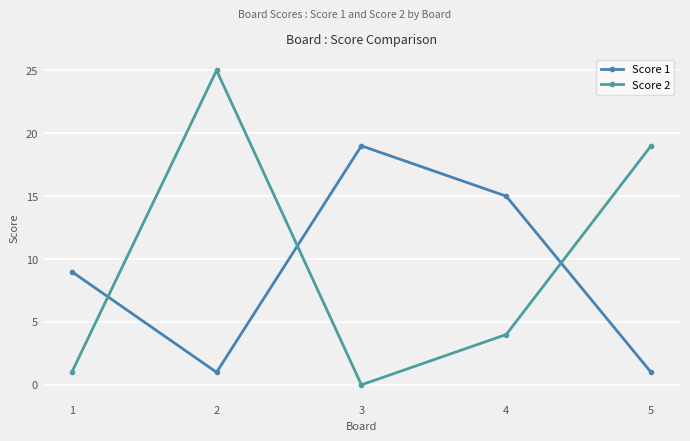

At which label is Score 1 closest to 10?

1